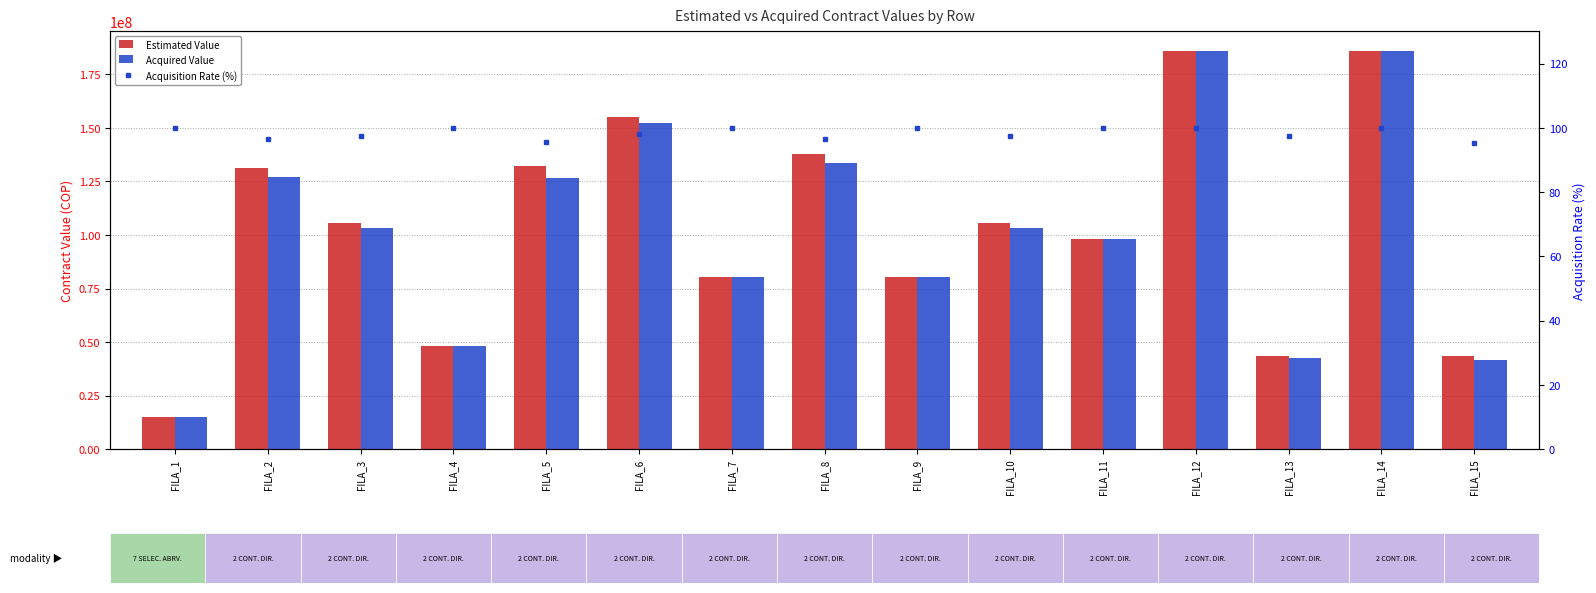

What is the difference between the second highest and second lowest values in the Estimated Value series?

142000000.0